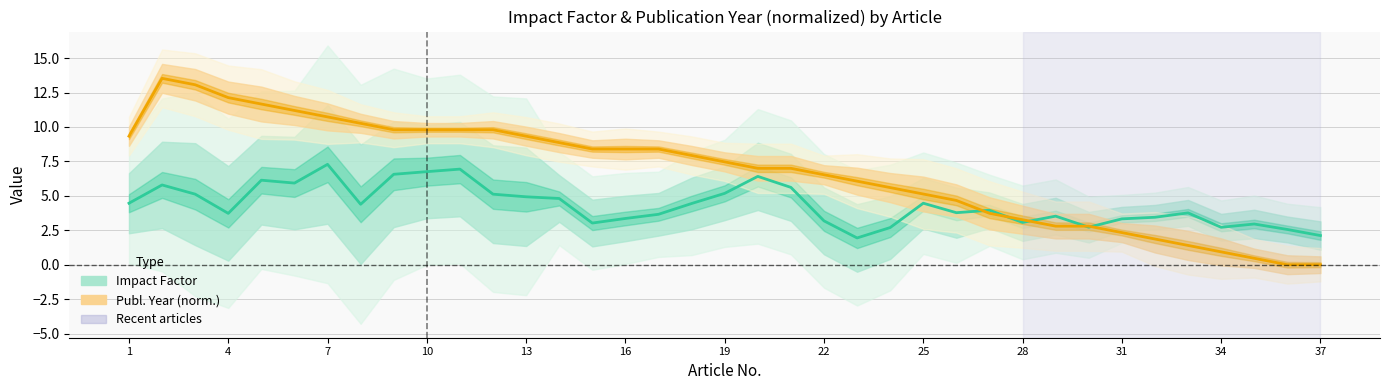

Which series has the widest spread of values?

Publ. Year (norm.)